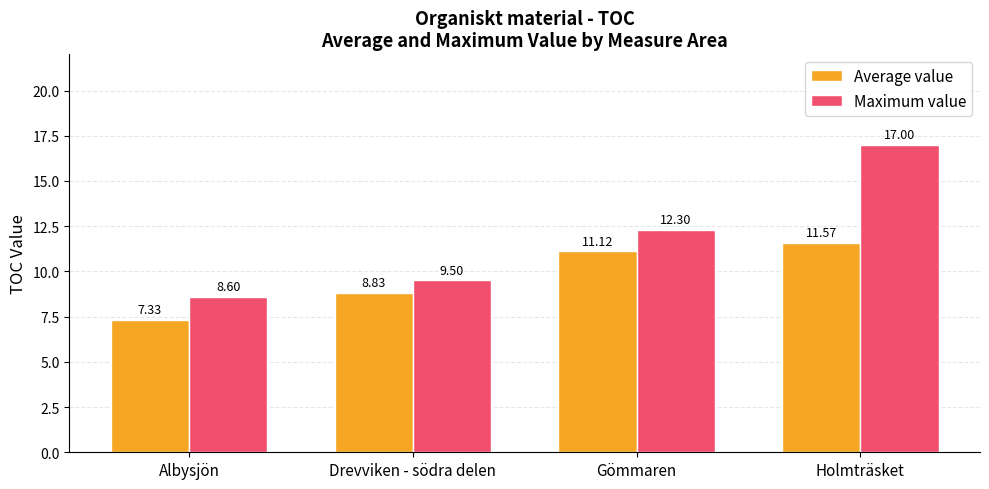

What position from the right is Gömmaren?

2